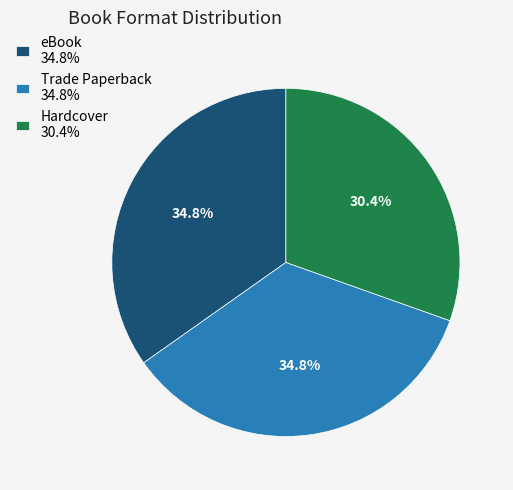

Which has a higher value, Hardcover 30.4% or Trade Paperback 34.8%?

Trade Paperback 34.8%